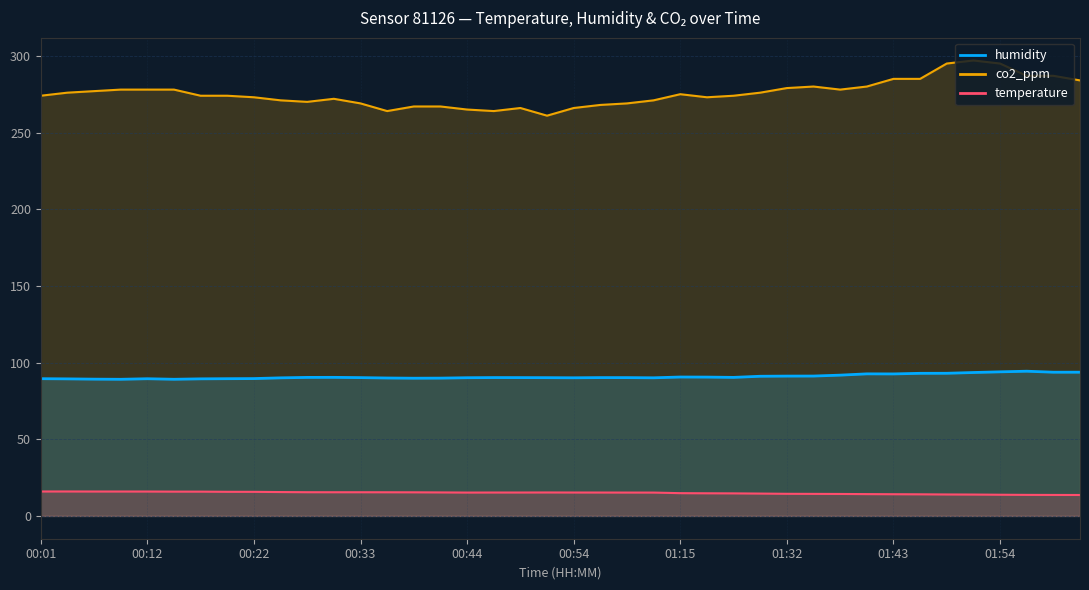

Which series has the largest total across all categories?

co2_ppm